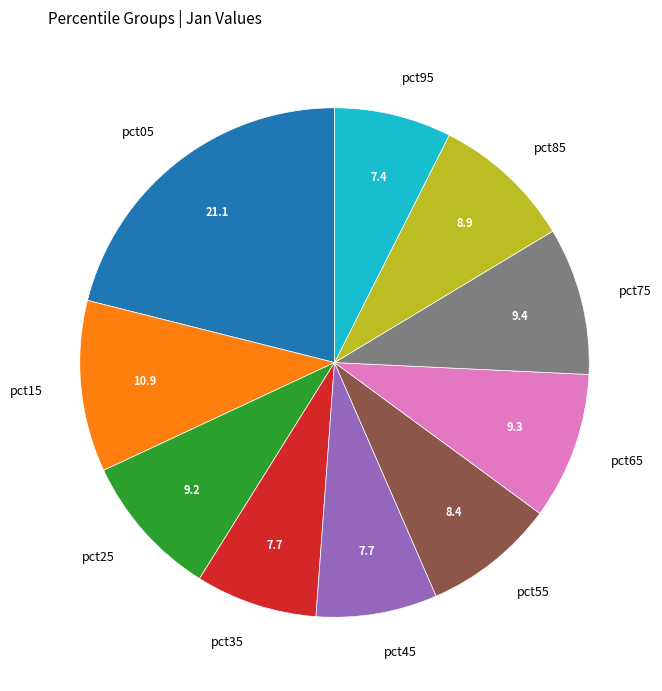

Which has a higher value, pct05 or pct25?

pct05